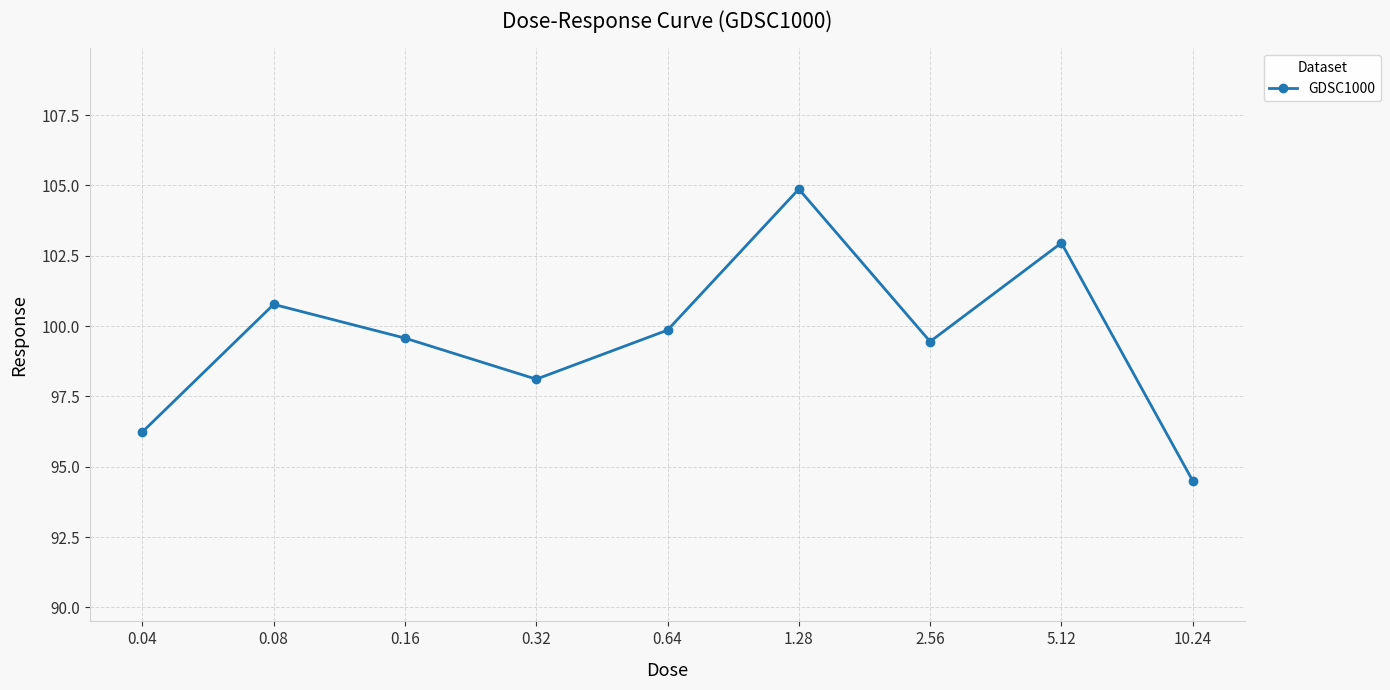

What is the change in value from 2.56 to 10.24?

-4.9